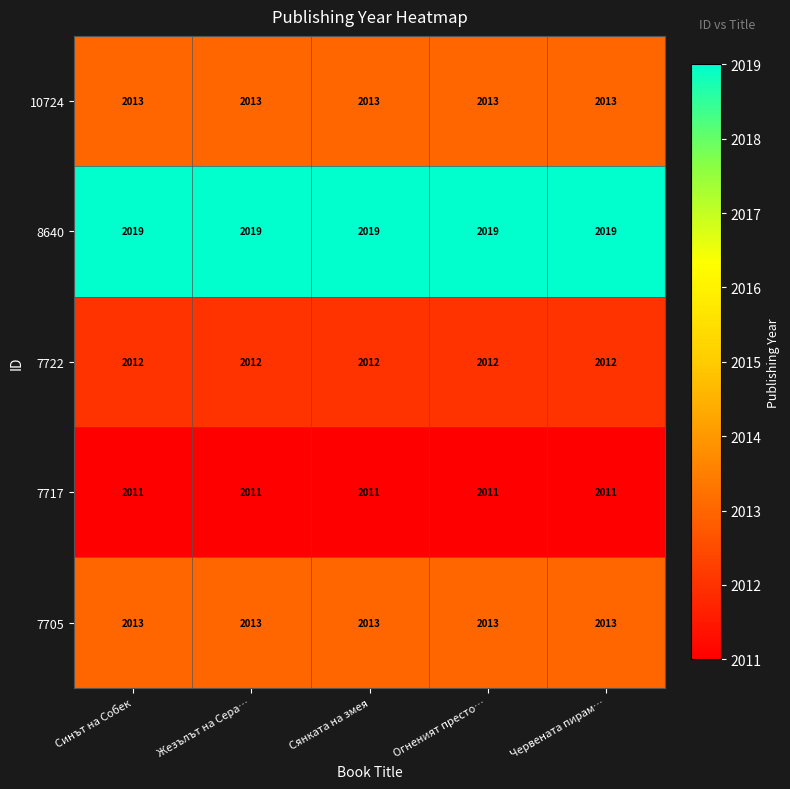

How many series are shown in this chart?

5